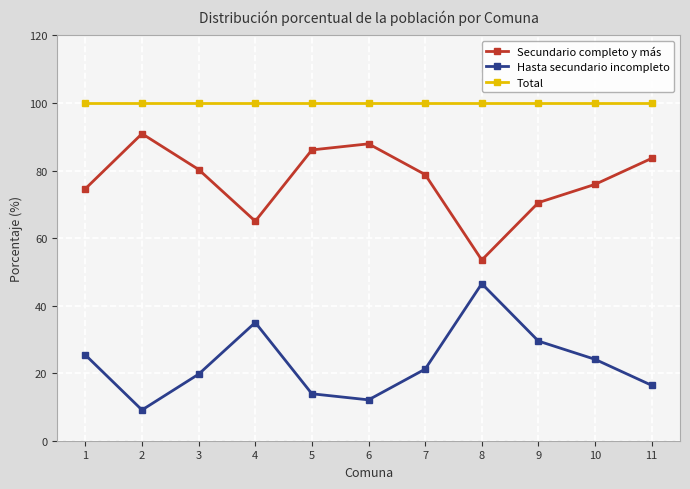

What is the value of the Secundario completo y más point at the 1st from the left?

74.6